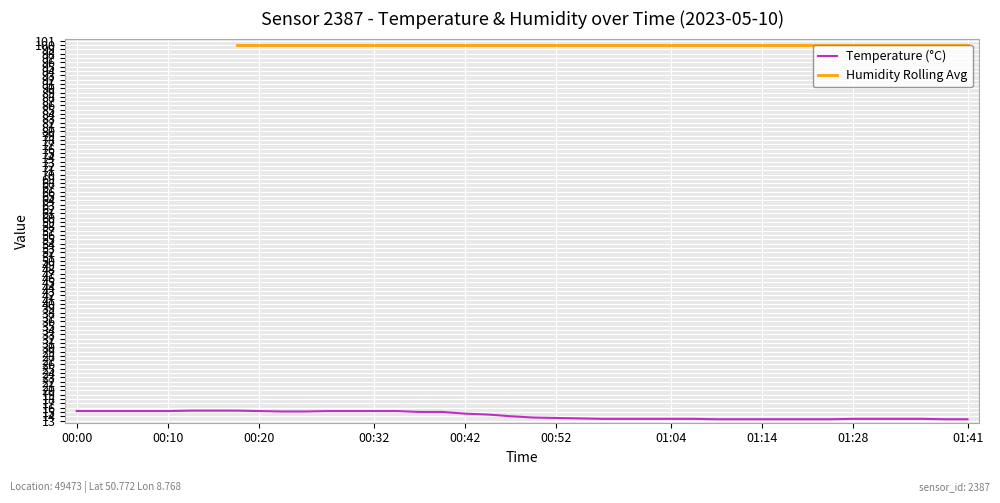

What is the minimum value shown in the chart?

13.3